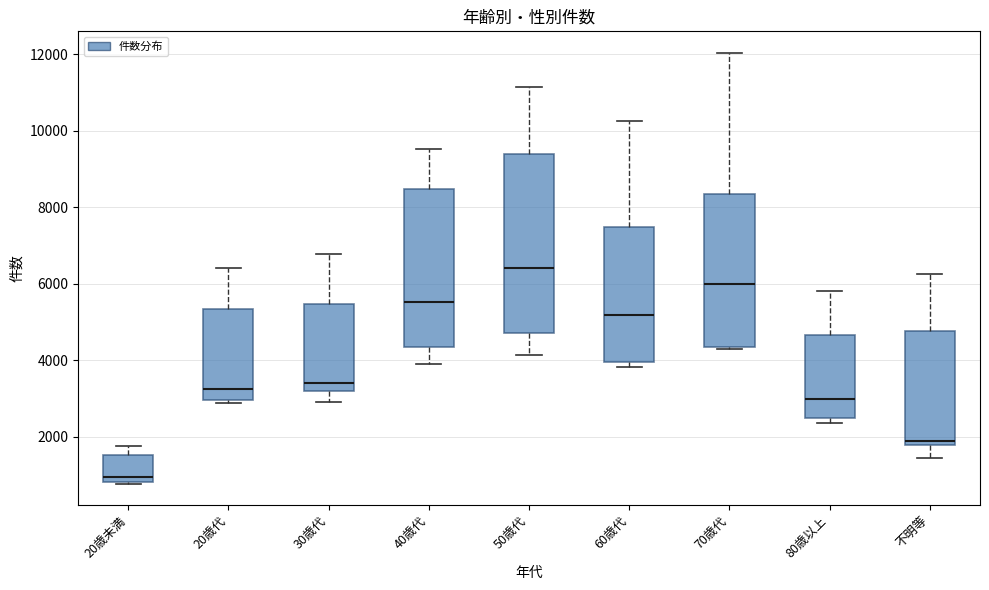

Reading left to right, read every box against the y-axis: the position of its median line, the range the box covers, and the ends of its whiskers. The values are not printed on the chart, so give them approximately, as read against the axis.

20歳未満: median 1000, box 800 to 1600, whiskers 800 to 1800
20歳代: median 3200, box 3000 to 5400, whiskers 2800 to 6400
30歳代: median 3400, box 3200 to 5400, whiskers 3000 to 6800
40歳代: median 5600, box 4400 to 8400, whiskers 3800 to 9600
50歳代: median 6400, box 4800 to 9400, whiskers 4200 to 11200
60歳代: median 5200, box 4000 to 7400, whiskers 3800 to 10200
70歳代: median 6000, box 4400 to 8400, whiskers 4200 to 12000
80歳以上: median 3000, box 2400 to 4600, whiskers 2400 (just below the box's lower edge) to 5800
不明等: median 1800 (just above the box's lower edge), box 1800 to 4800, whiskers 1400 to 6200